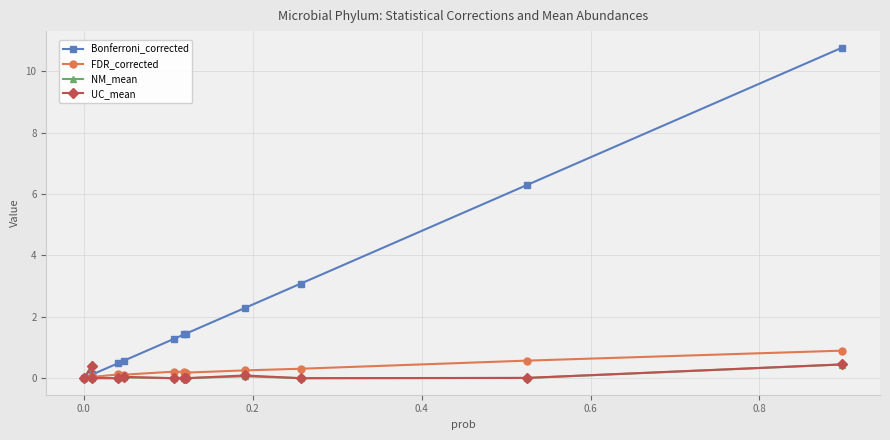

Which series has the largest total across all categories?

Bonferroni_corrected